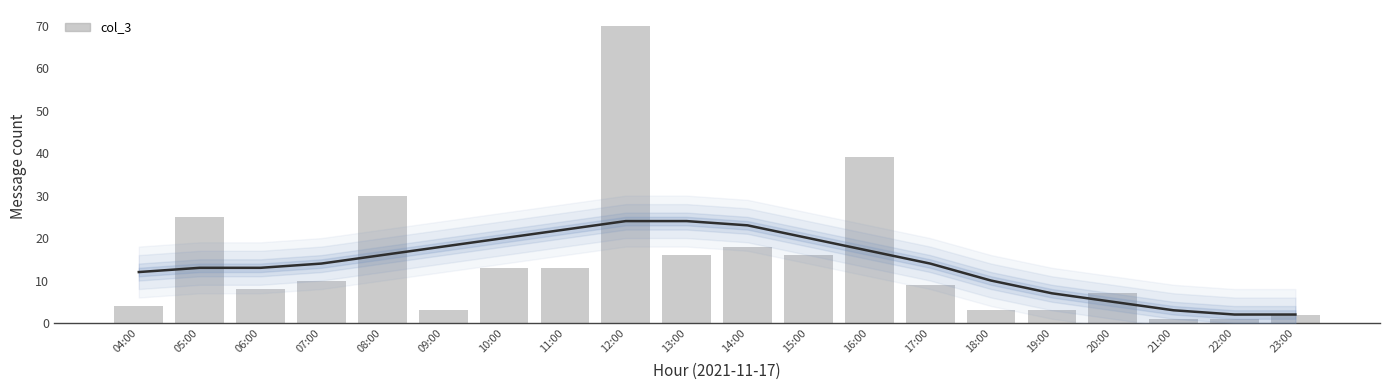

Which label corresponds to the largest value in the chart?

12:00